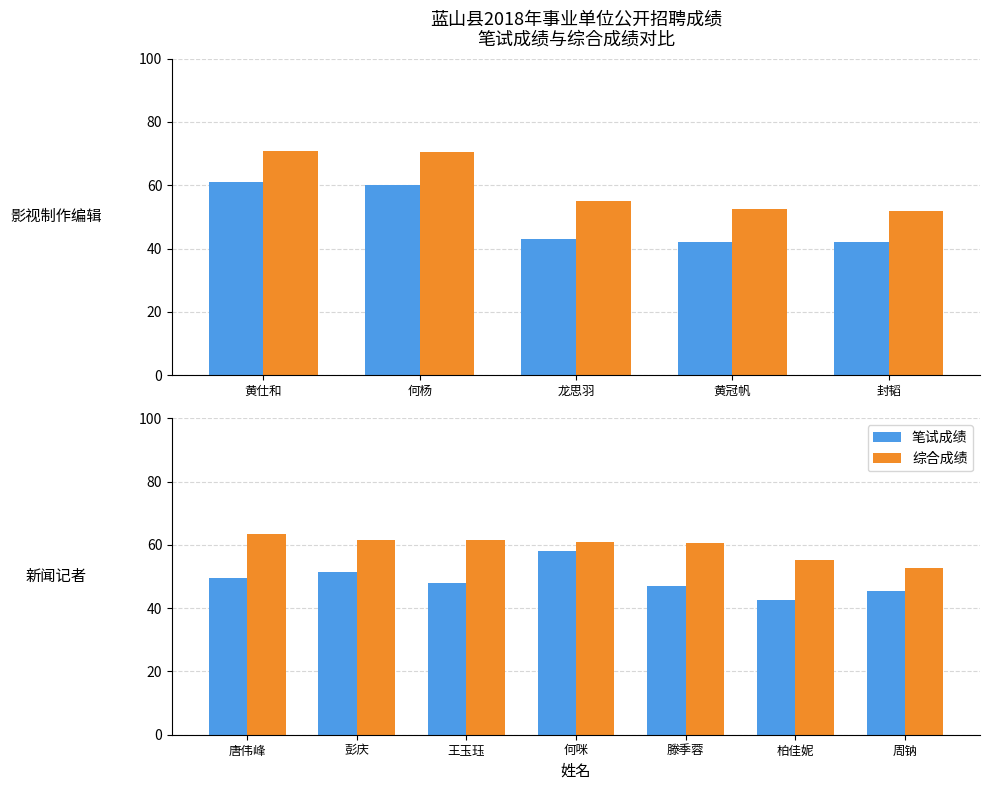

Rank the series at 周钠 from highest to lowest value.

综合成绩, 笔试成绩